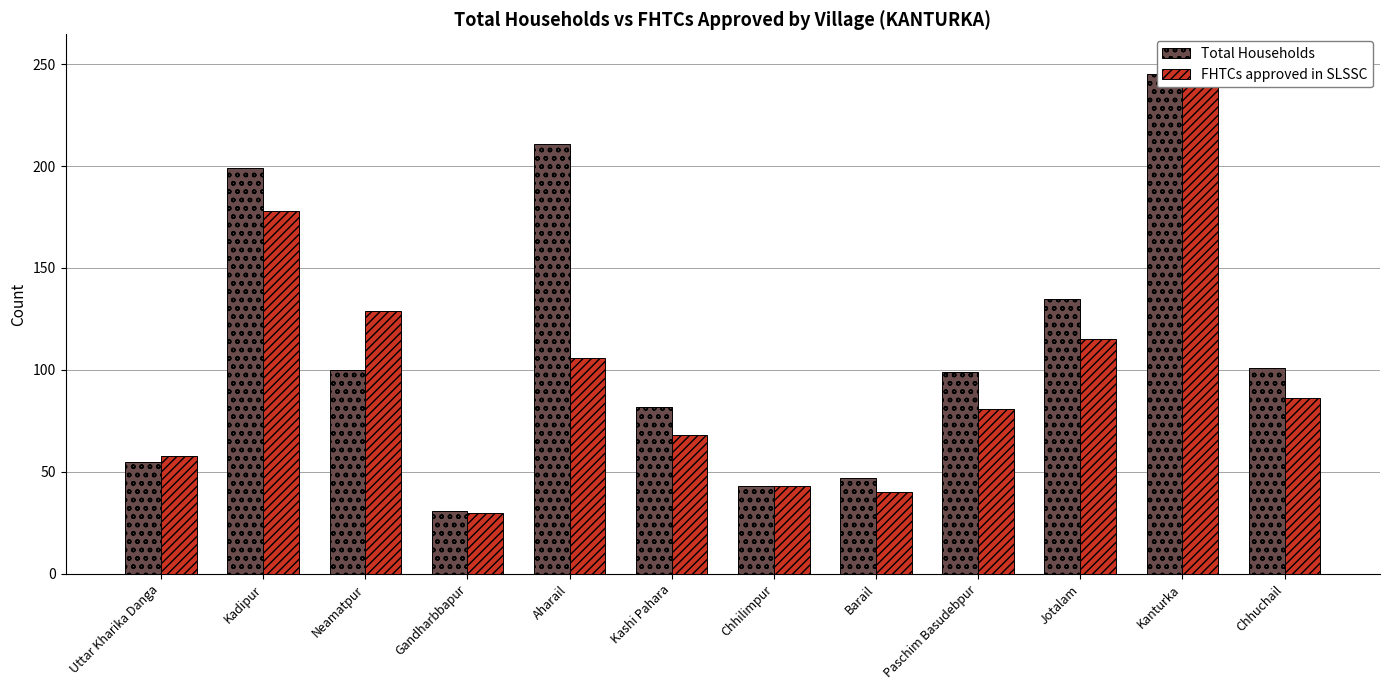

Reading right to left, list all the values displayed in this chart.

Total Households: Chhuchail=101	Kanturka=245	Jotalam=135	Paschim Basudebpur=99	Barail=47	Chhilimpur=43	Kashi Pahara=82	Aharail=211	Gandharbbapur=31	Neamatpur=100	Kadipur=199	Uttar Kharika Danga=55
FHTCs approved in SLSSC: Chhuchail=86	Kanturka=252	Jotalam=115	Paschim Basudebpur=81	Barail=40	Chhilimpur=43	Kashi Pahara=68	Aharail=106	Gandharbbapur=30	Neamatpur=129	Kadipur=178	Uttar Kharika Danga=58